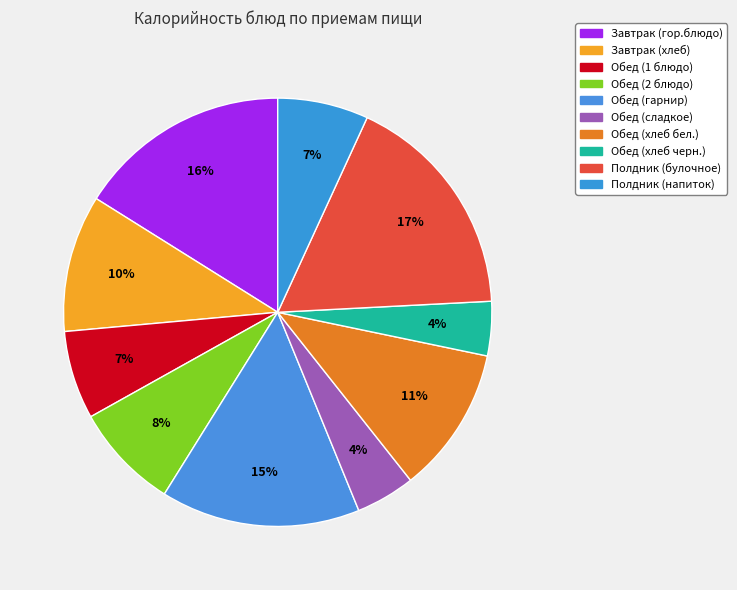

Count the number of slices in the pie.

10